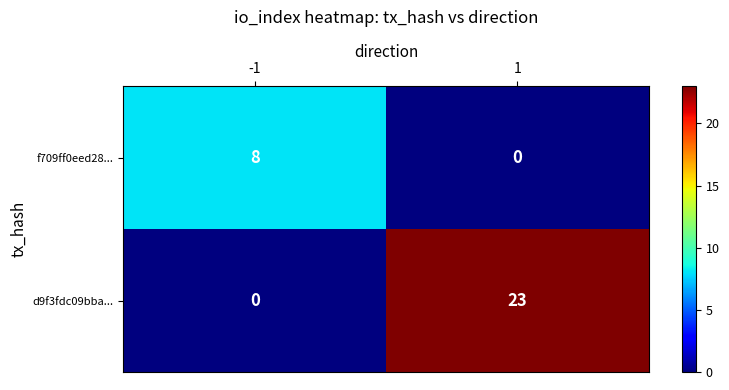

At which category is the sum across all series the highest?

1